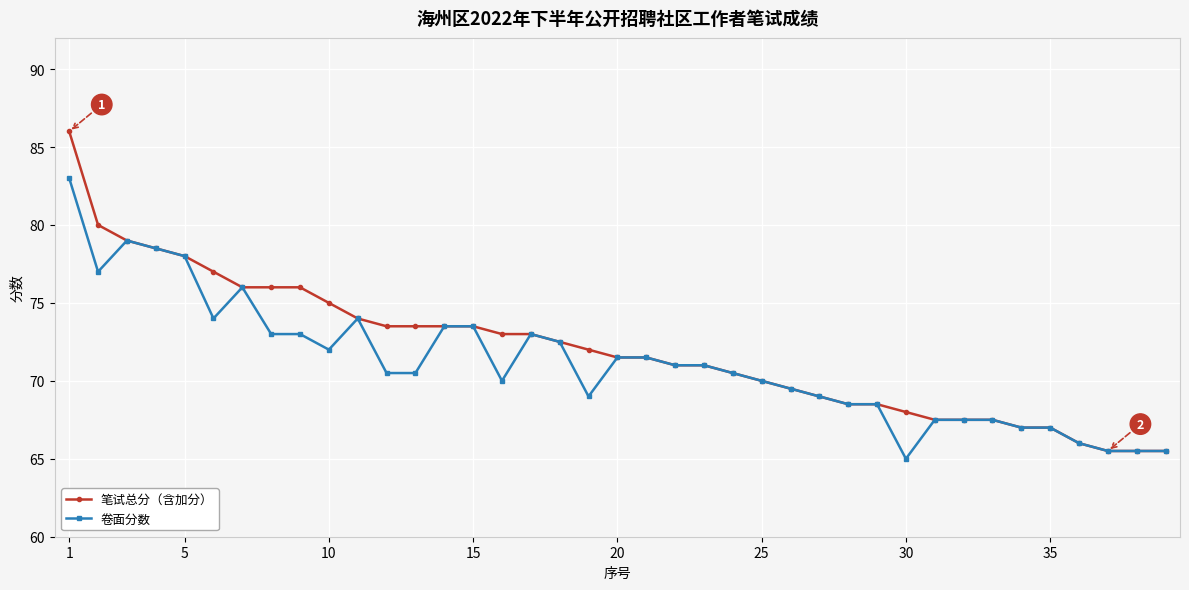

How many lines are shown in the chart?

2